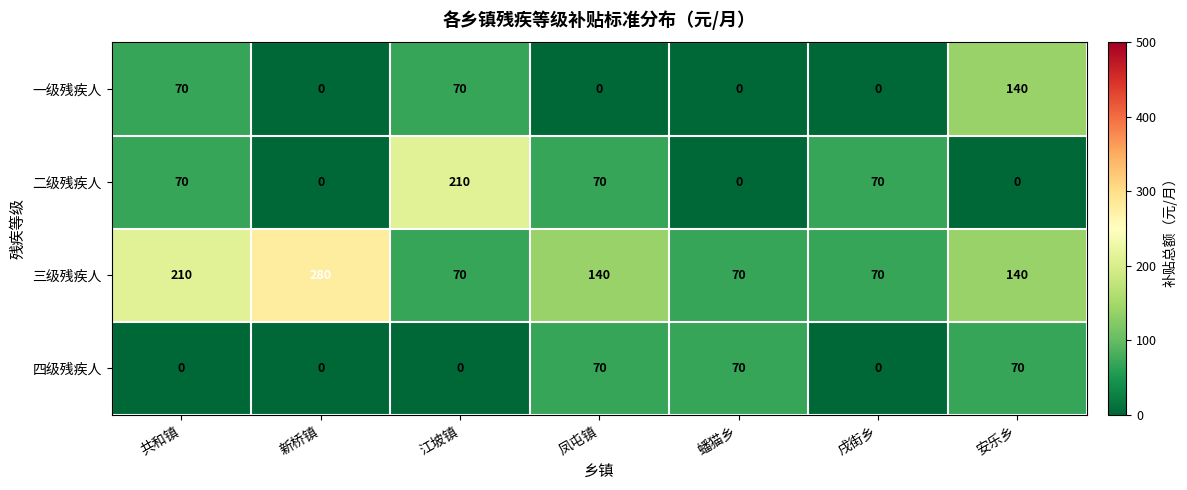

At which category does the chart reach its peak across all series?

新桥镇